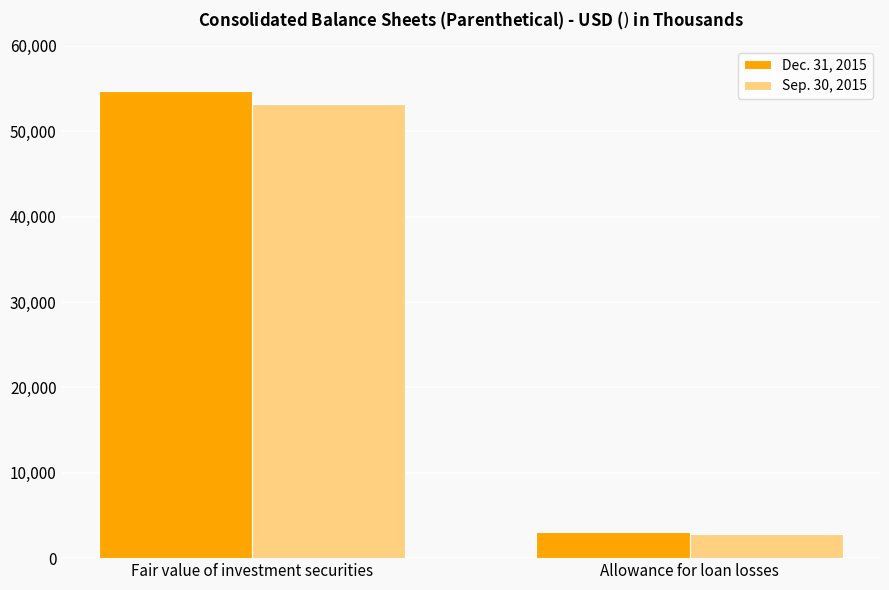

How many series are shown in this chart?

2